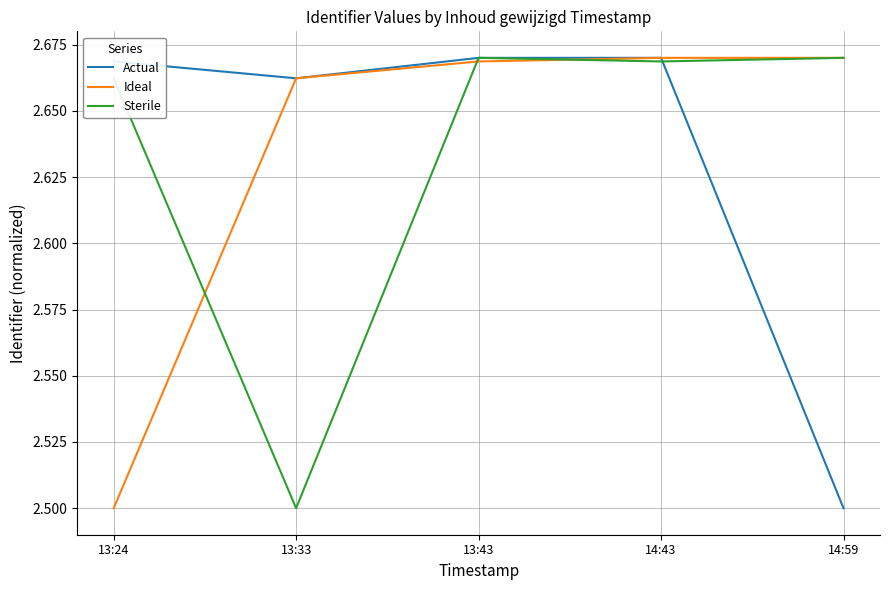

What is the total value across all series at 13:43?

8.0